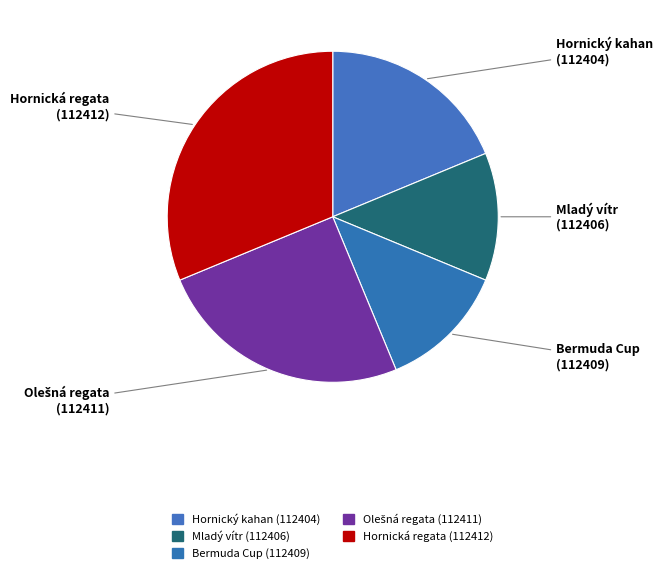

How many segments does this pie chart have?

5